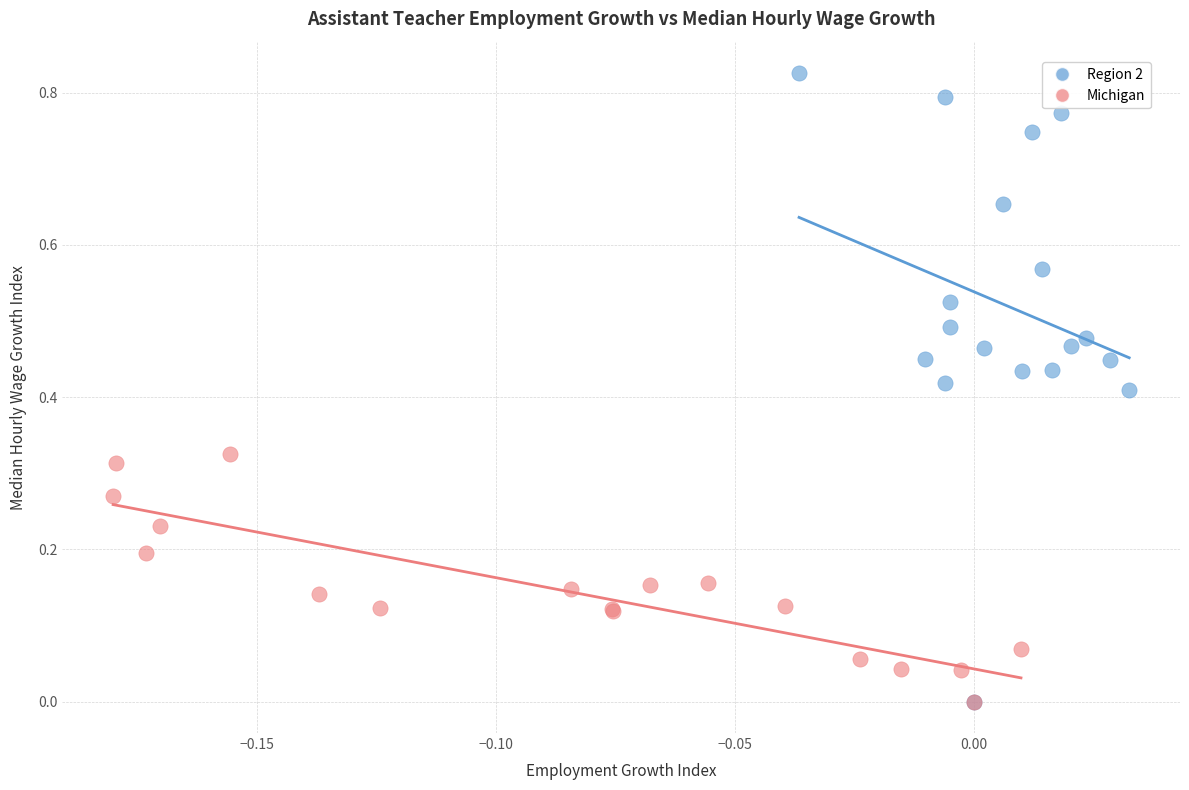

Which series has the widest spread of Y values?

Region 2